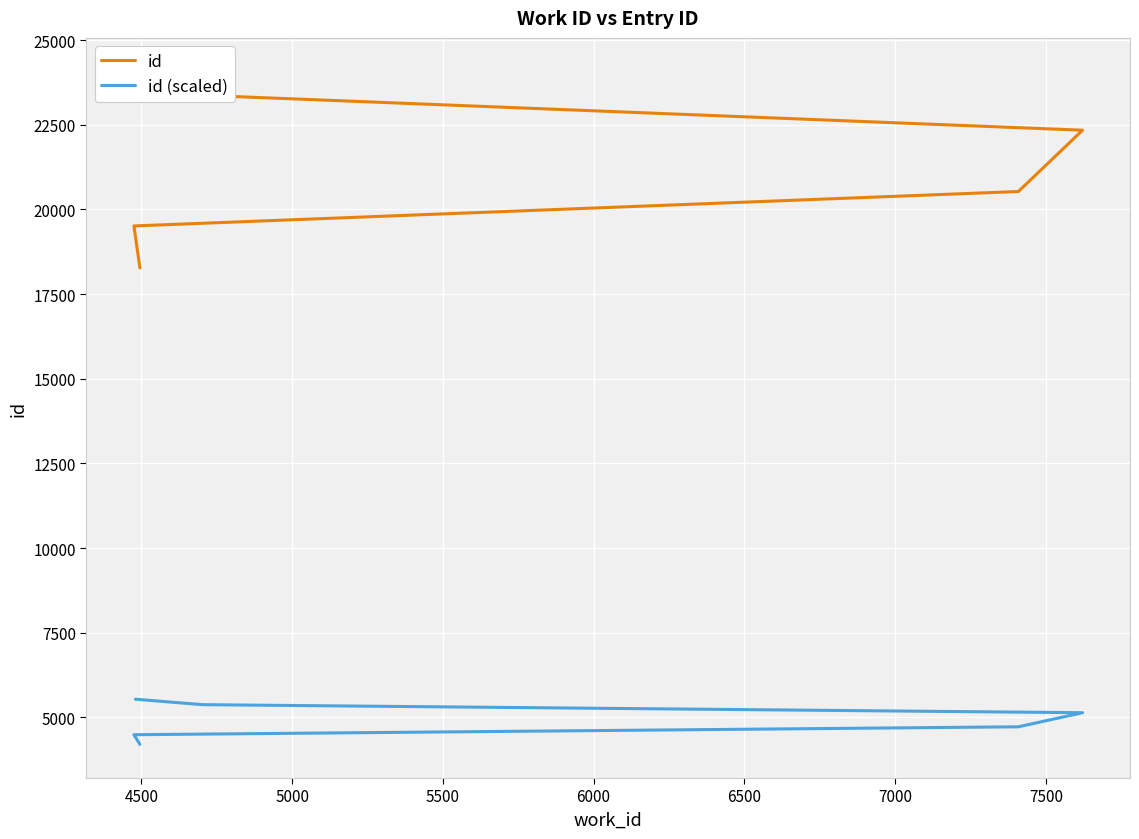

What is the sum of all id values?

128100.0